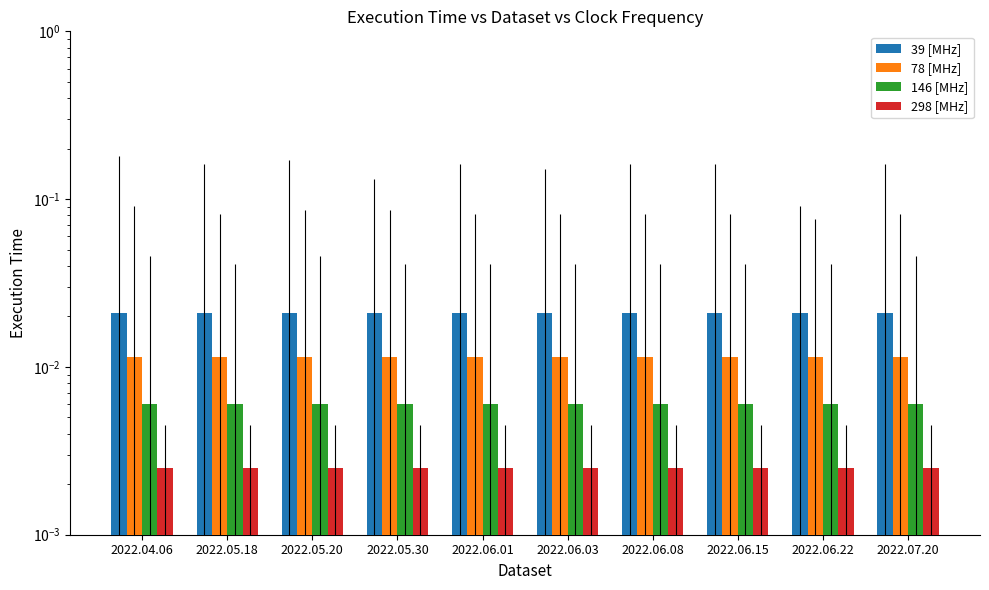

What is the label of the 5th bar from the left?

2022.06.01